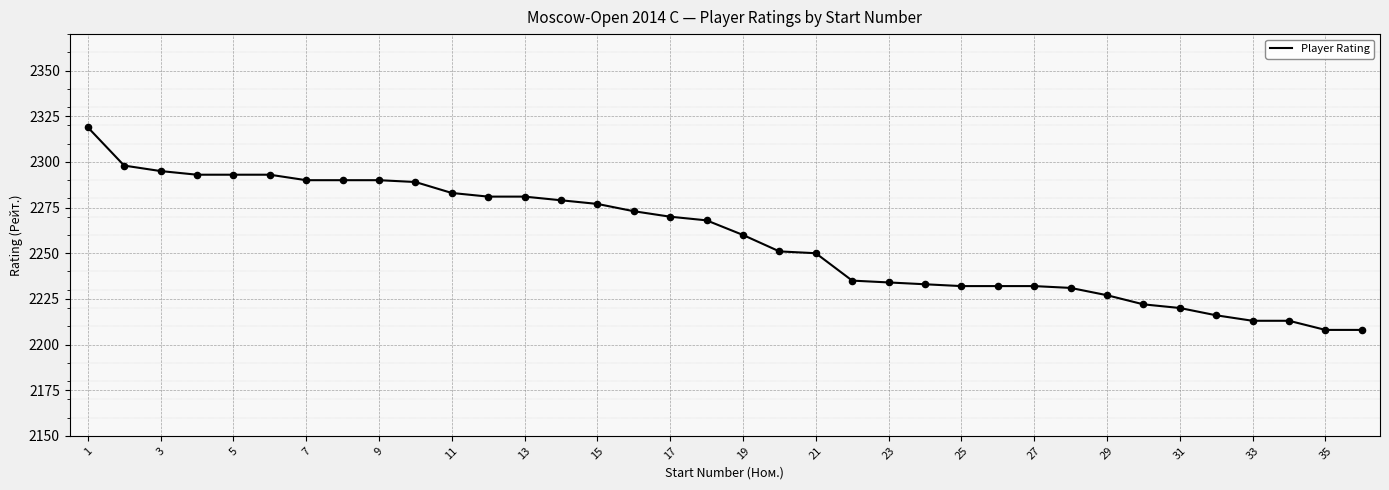

What is the smallest value displayed?

2208